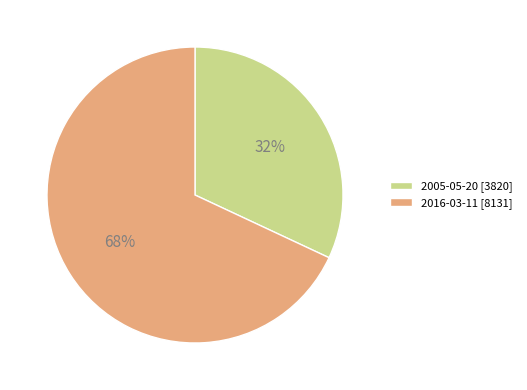

Is the sum of 2016-03-11 [8131] and 2005-05-20 [3820] greater than half?

Yes